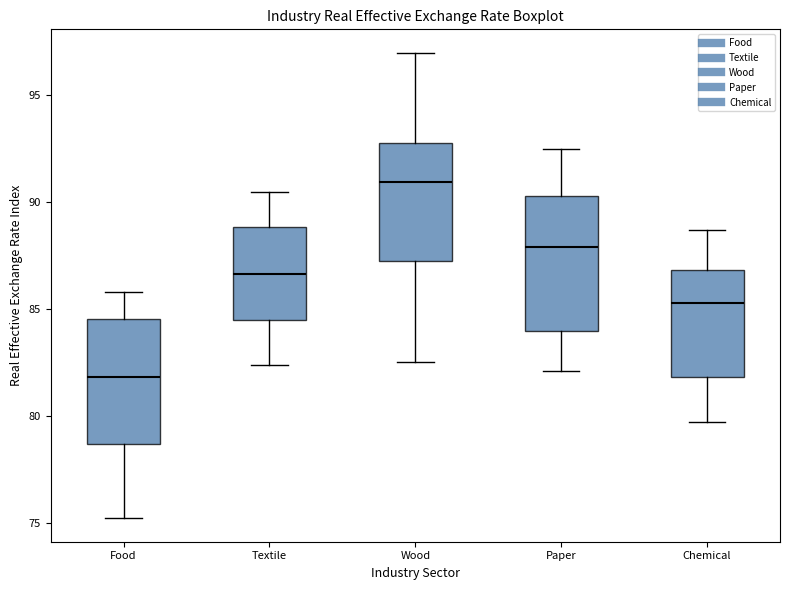

Which box has the lowest median line?

Food